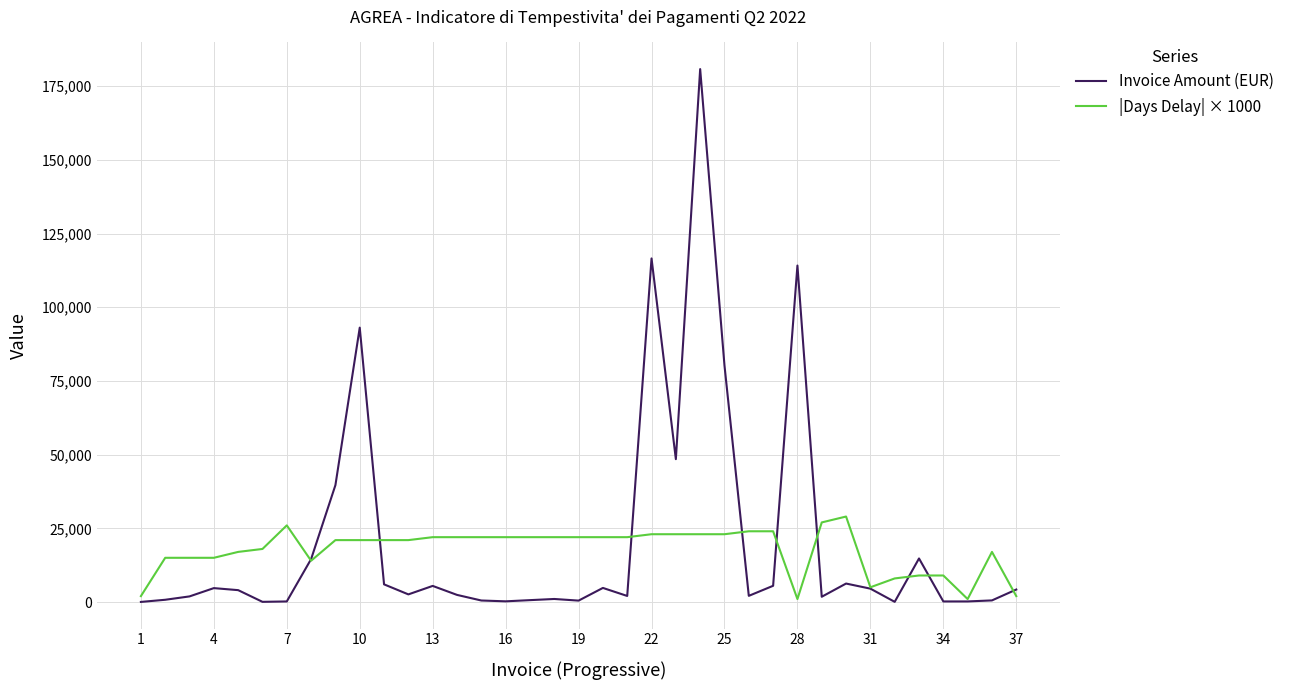

List the series in order of their peak value, highest first.

Invoice Amount (EUR), |Days Delay| × 1000